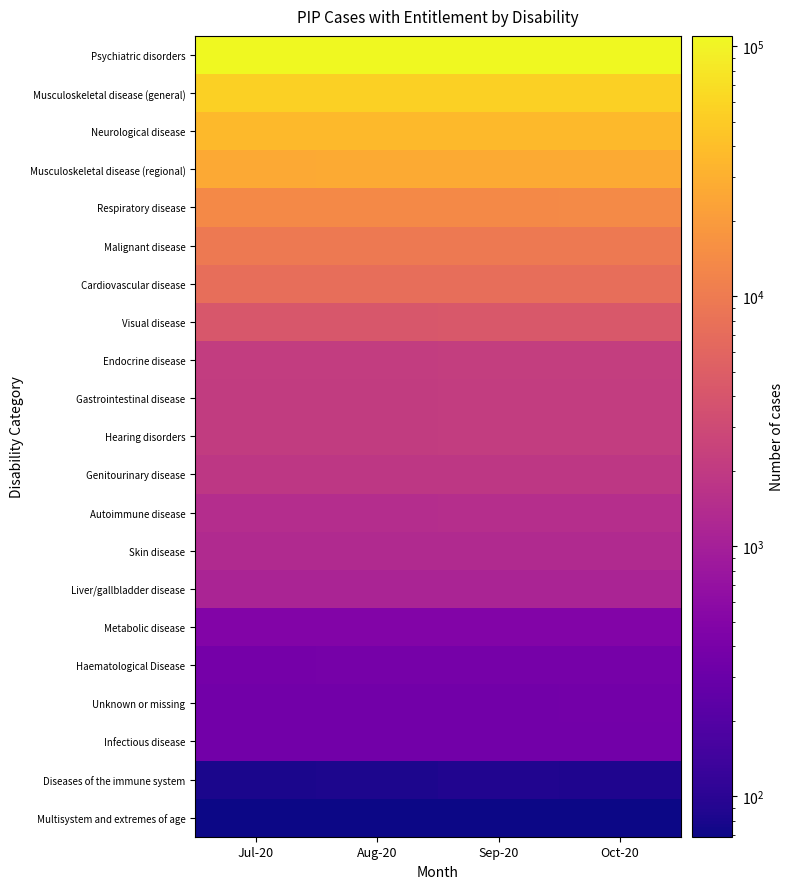

What is the difference between the highest and lowest values at Oct-20?

110190